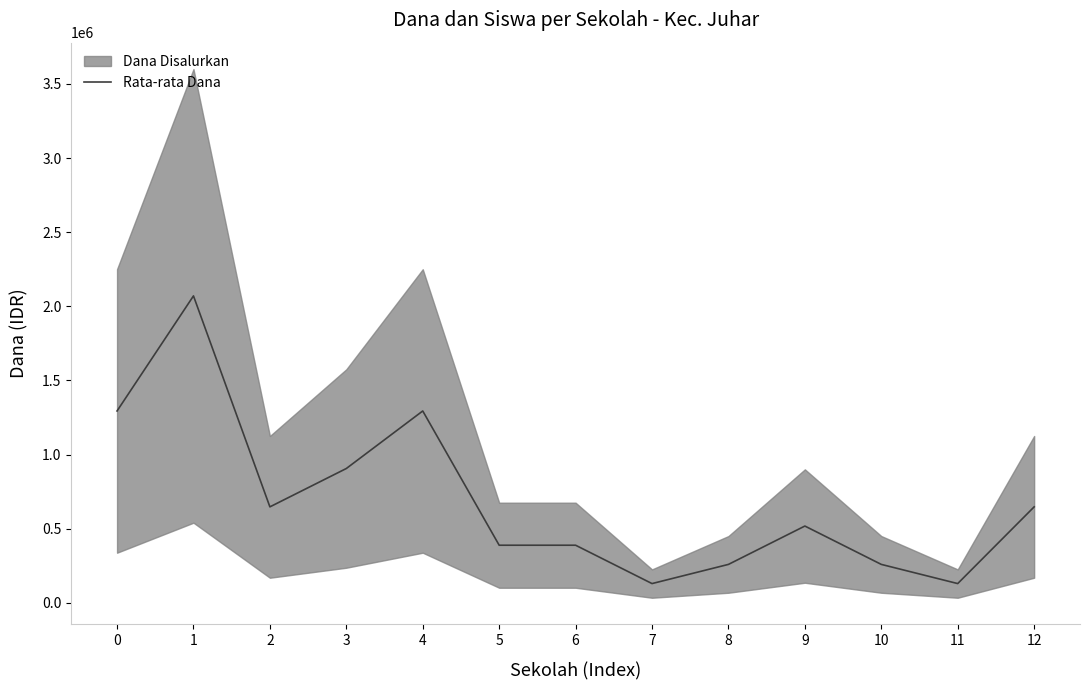

Reading right to left, list all the values displayed in this chart.

646875	129375	258750	517500	258750	129375	388125	388125	1293750	905625	646875	2070000	1293750